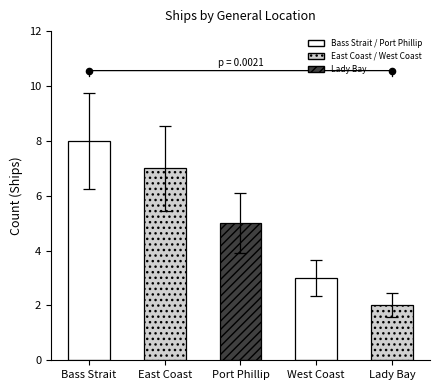

Between Bass Strait and Port Phillip, which is larger?

Bass Strait